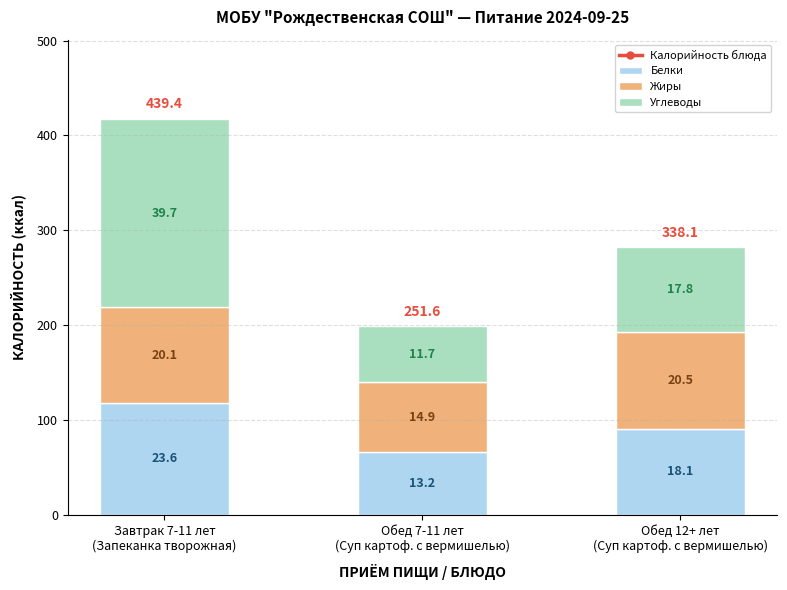

What is the label of the 1st bar from the right?

Обед 12+ лет
(Суп картоф. с вермишелью)